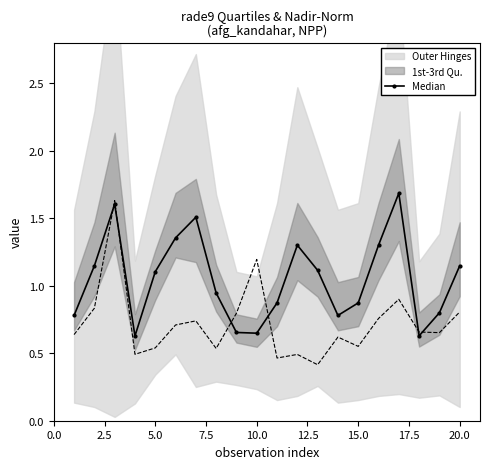

Reading left to right, transcribe all the data shown in this chart.

0.8	1.1	1.6	0.6	1.1	1.4	1.5	0.9	0.7	0.6	0.9	1.3	1.1	0.8	0.9	1.3	1.7	0.6	0.8	1.1